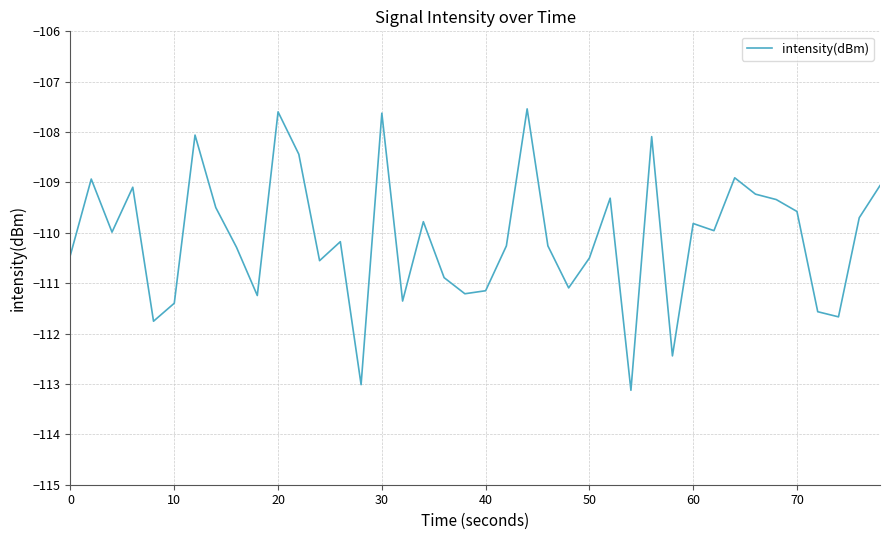

What is the smallest value displayed?

-113.1